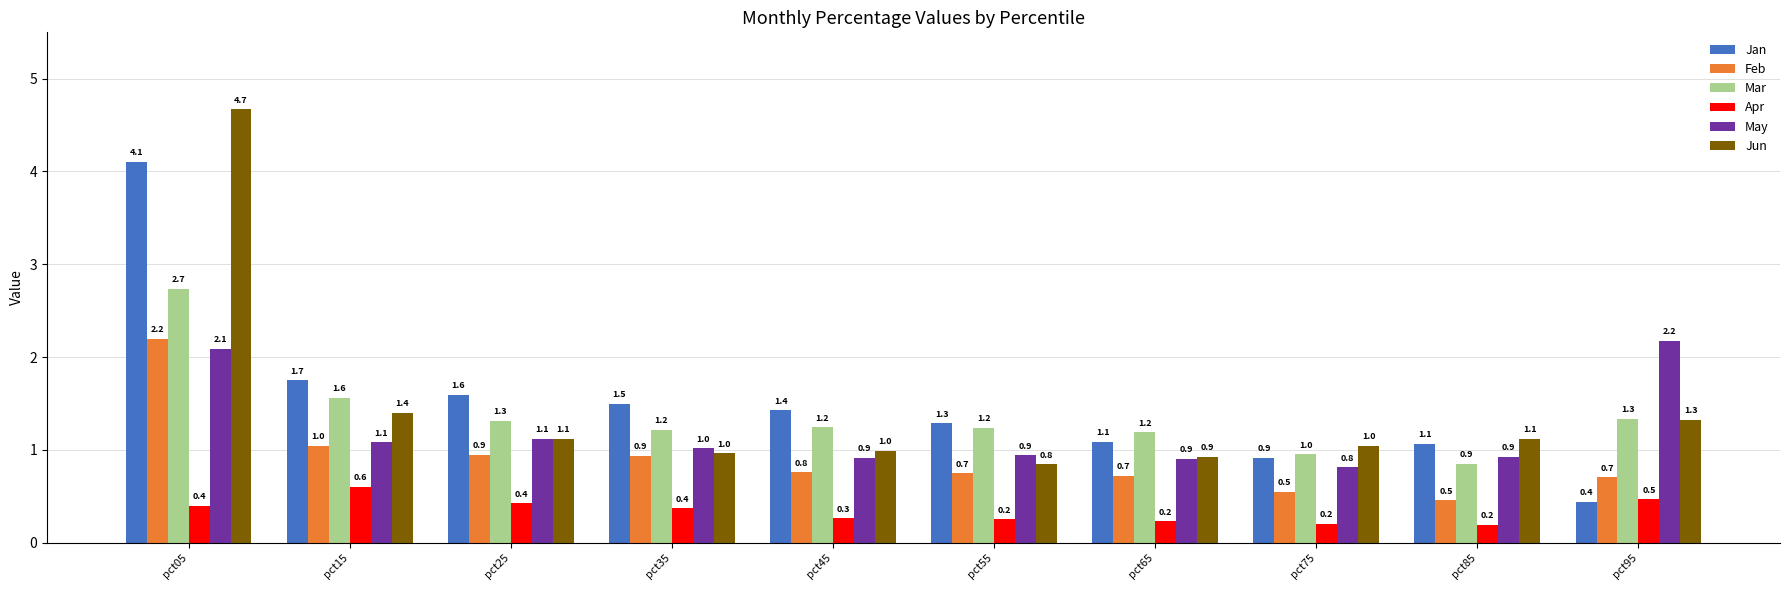

At which label does May reach its peak?

pct95